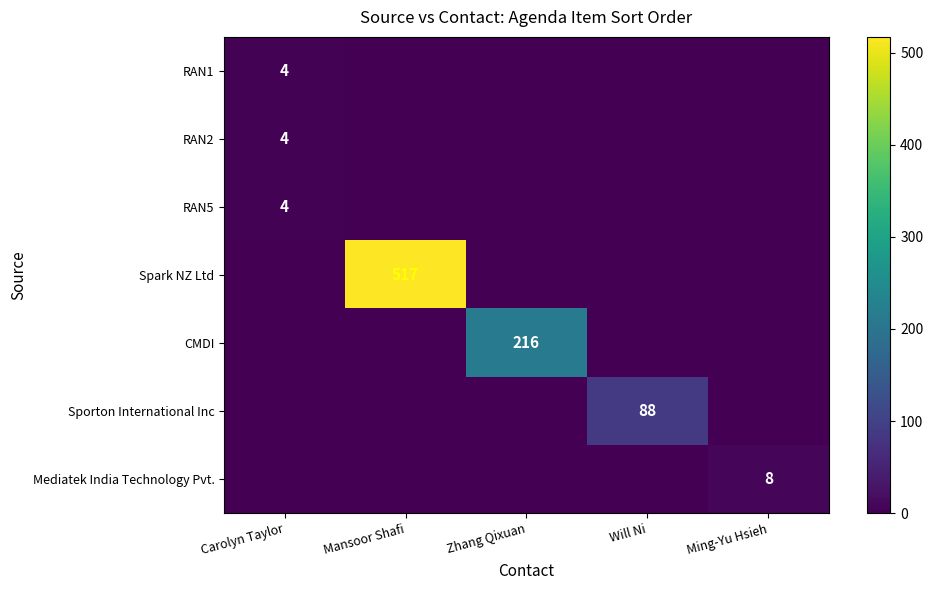

The Sporton International Inc series shows 39 at Will Ni. True or false?

False